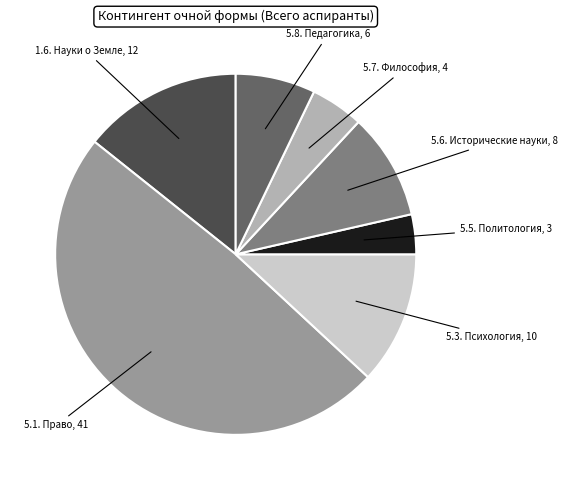

Is there a majority slice in this chart?

No